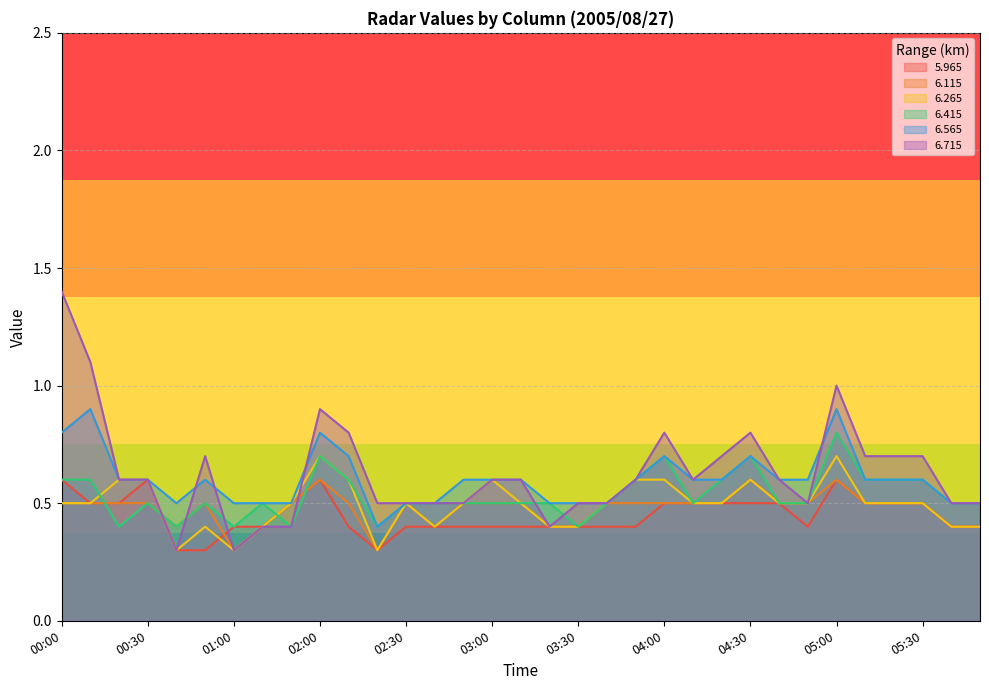

True or false:   6.565 and   6.415 intersect in this chart.

False